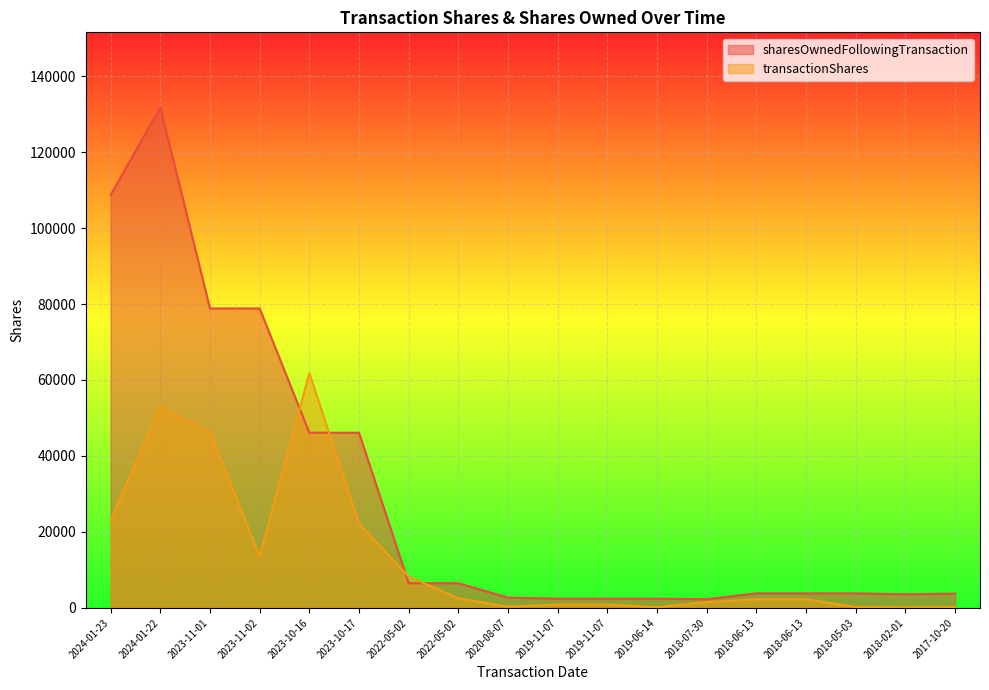

What is the label of the 13th point from the right?

2023-10-17